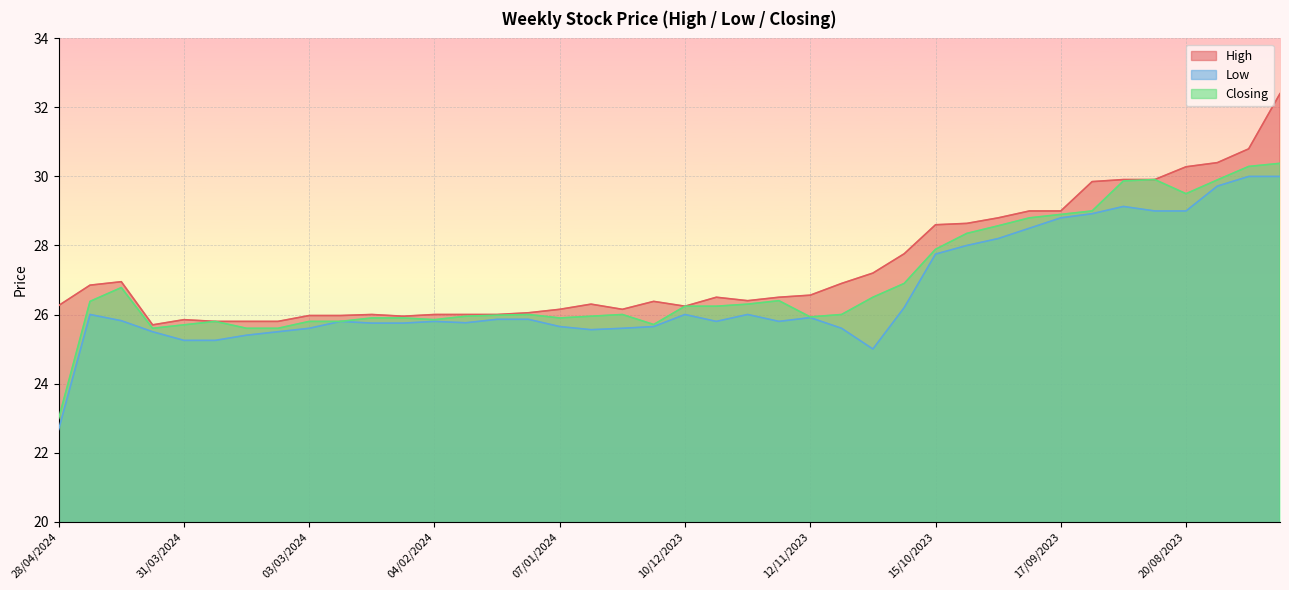

What are all the series names shown in the legend?

High, Low, Closing